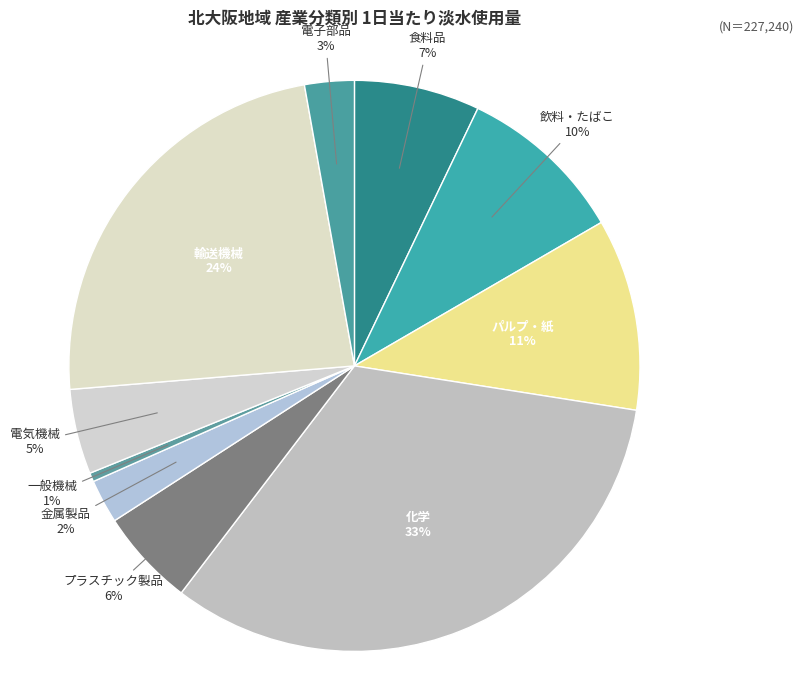

Is there a majority slice in this chart?

No